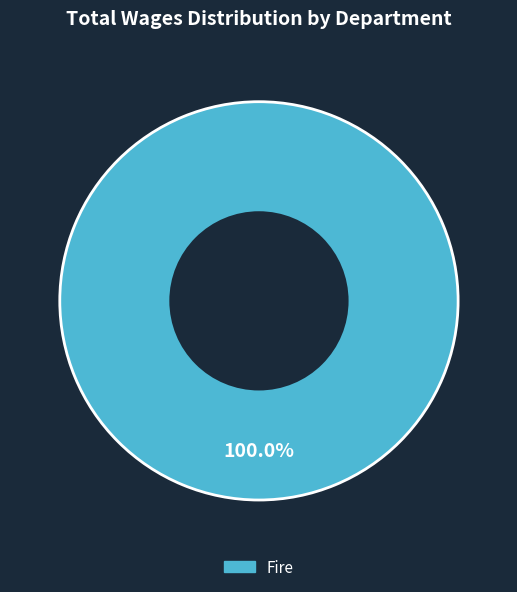

Does any single category account for the majority?

Yes